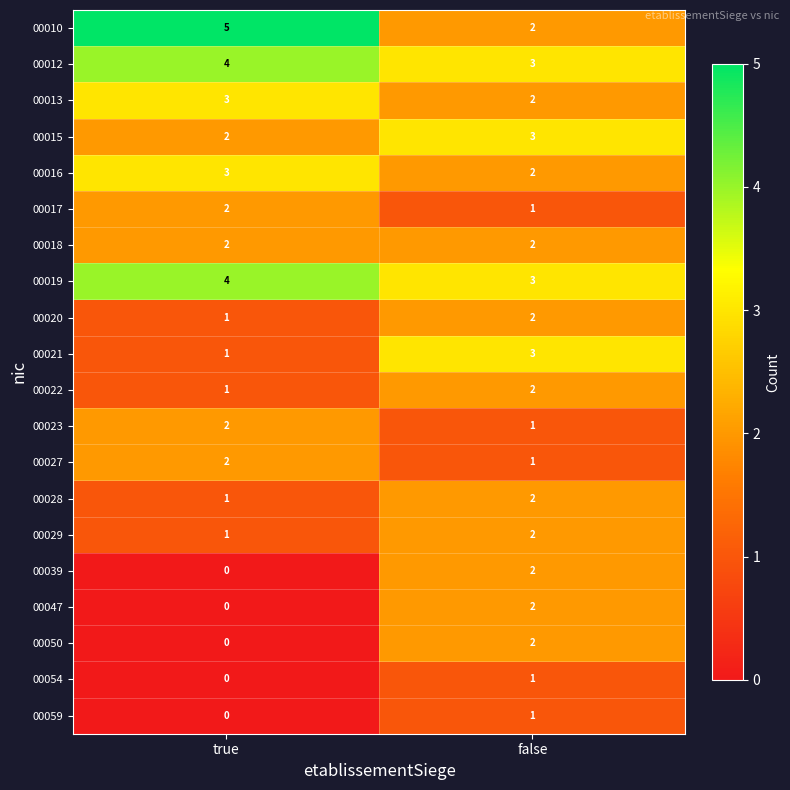

Between true and false, which series saw the biggest shift?

00010